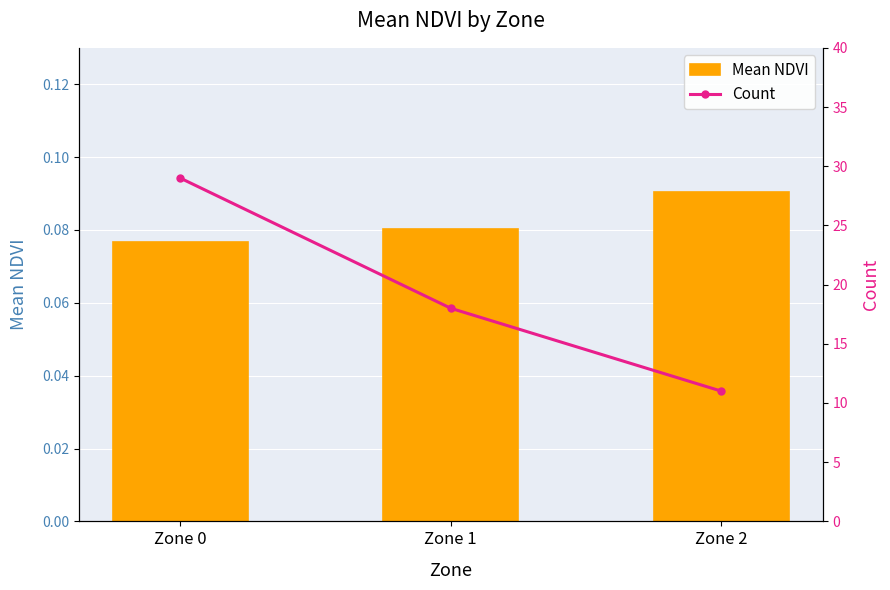

Rank the series by their average value, from lowest to highest.

Mean NDVI, Count